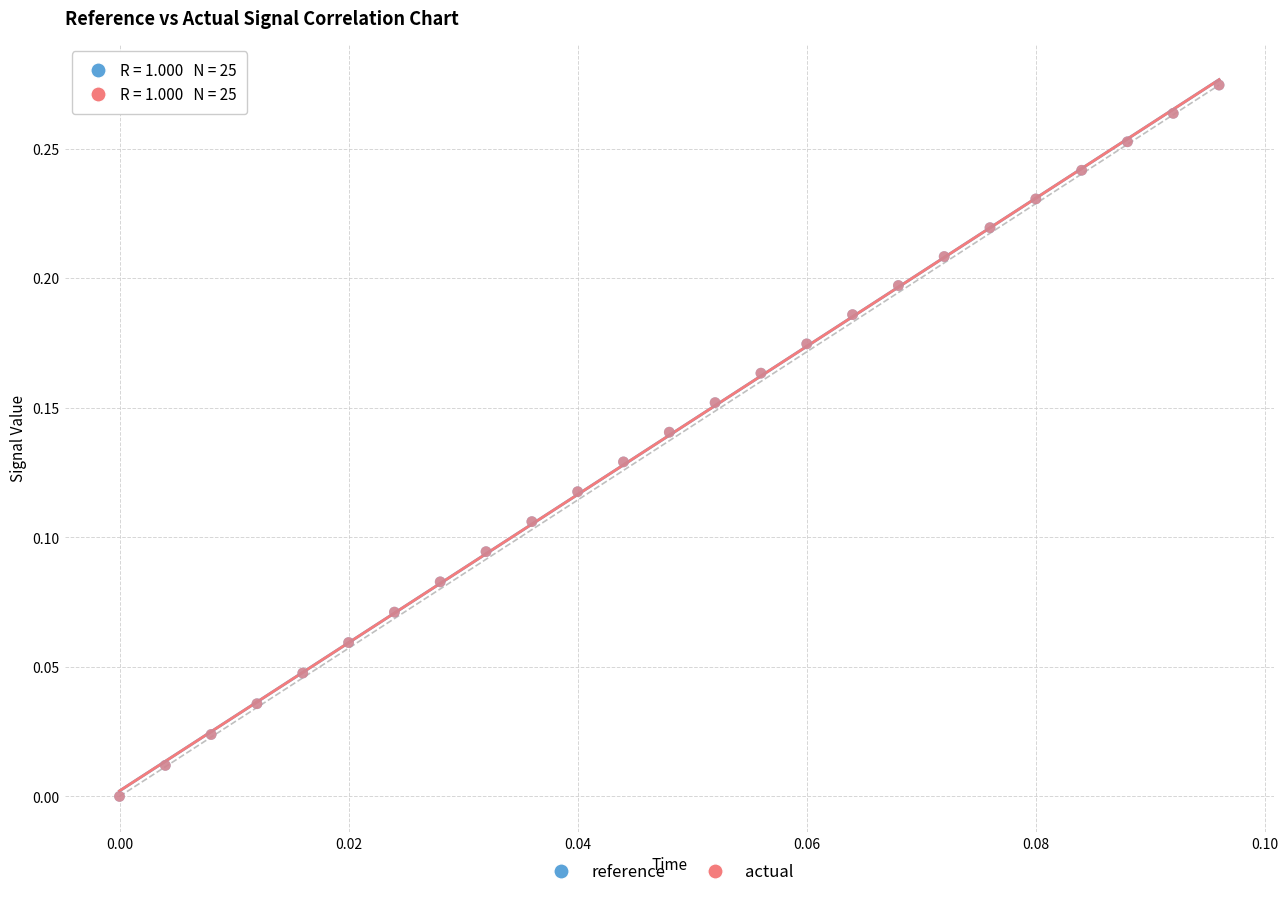

What are all the series names shown in the legend?

reference, actual